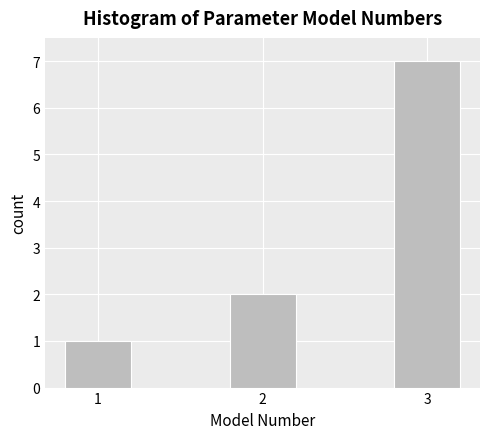

Reading left to right, what are all the values shown in this chart?

1=1	2=2	3=7